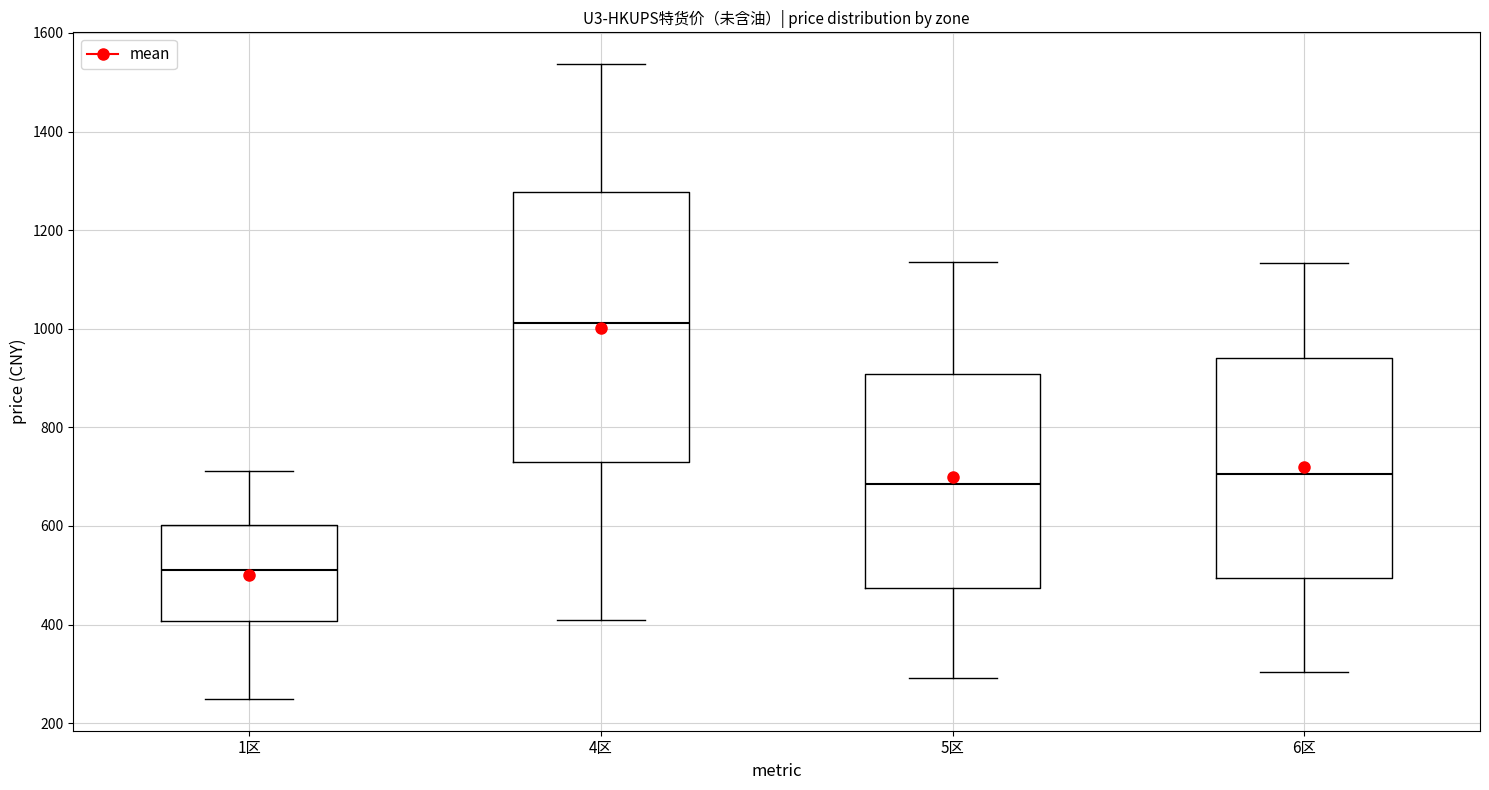

Reading left to right, read every box against the y-axis: the position of its median line, the range the box covers, and the ends of its whiskers. The values are not printed on the chart, so give them approximately, as read against the axis.

1区: median 520, box 400 to 600, whiskers 240 to 720
4区: median 1020, box 720 to 1280, whiskers 400 to 1540
5区: median 680, box 480 to 900, whiskers 300 to 1140
6区: median 700, box 500 to 940, whiskers 300 to 1140